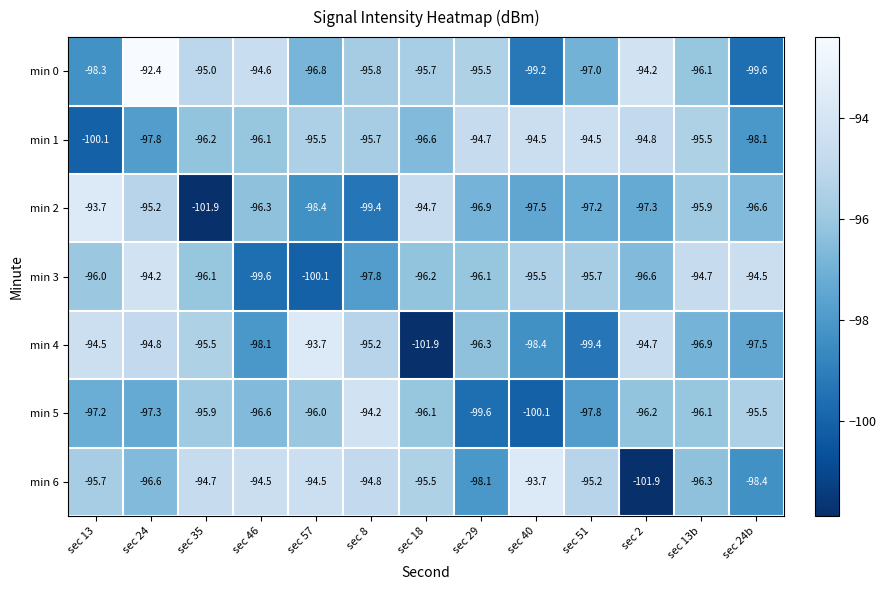

Which series changed the most between sec 8 and sec 18?

min 4